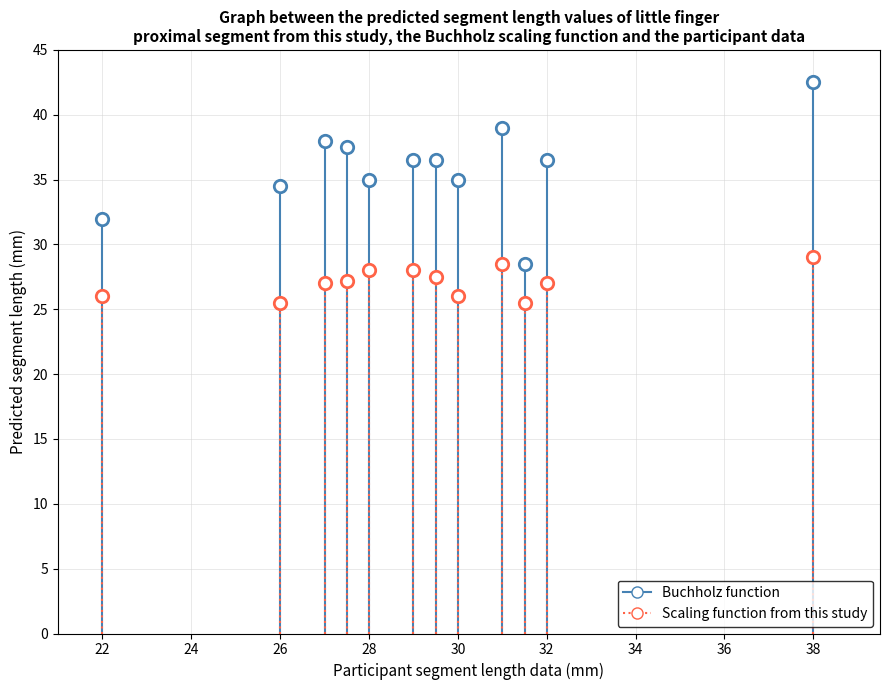

Count the number of points in this scatter plot.

24